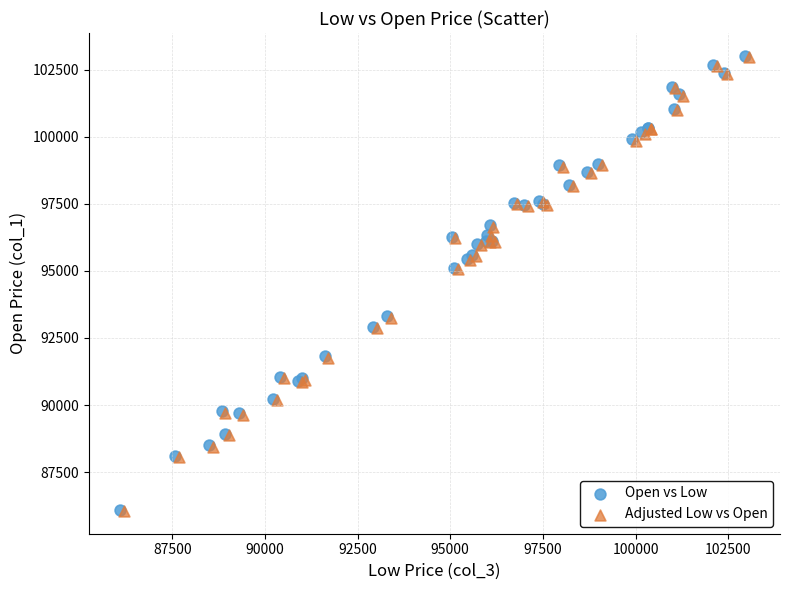

What are all the series names shown in the legend?

Open vs Low, Adjusted Low vs Open